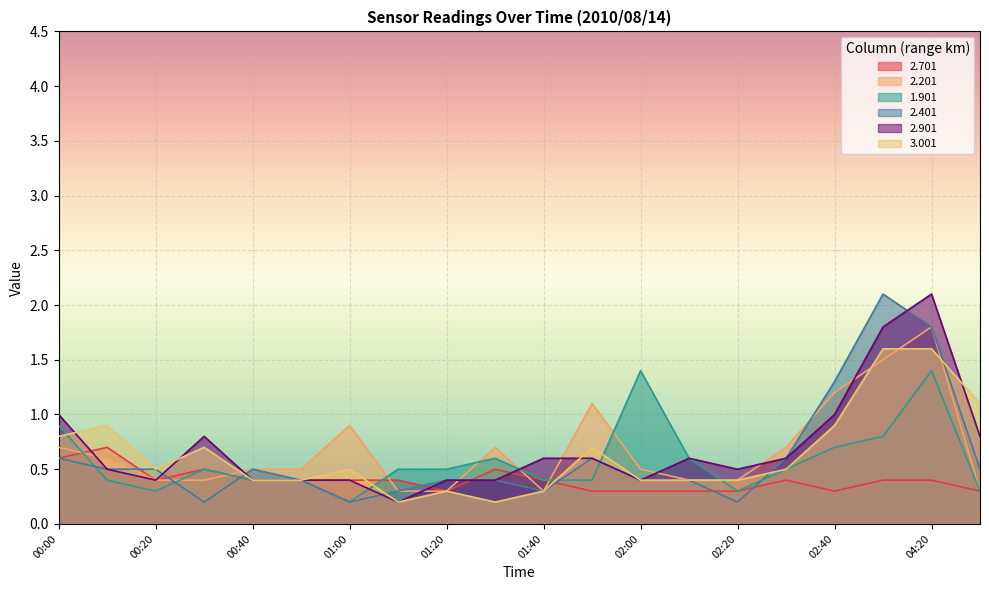

Which series has the largest range (max minus min)?

2.401